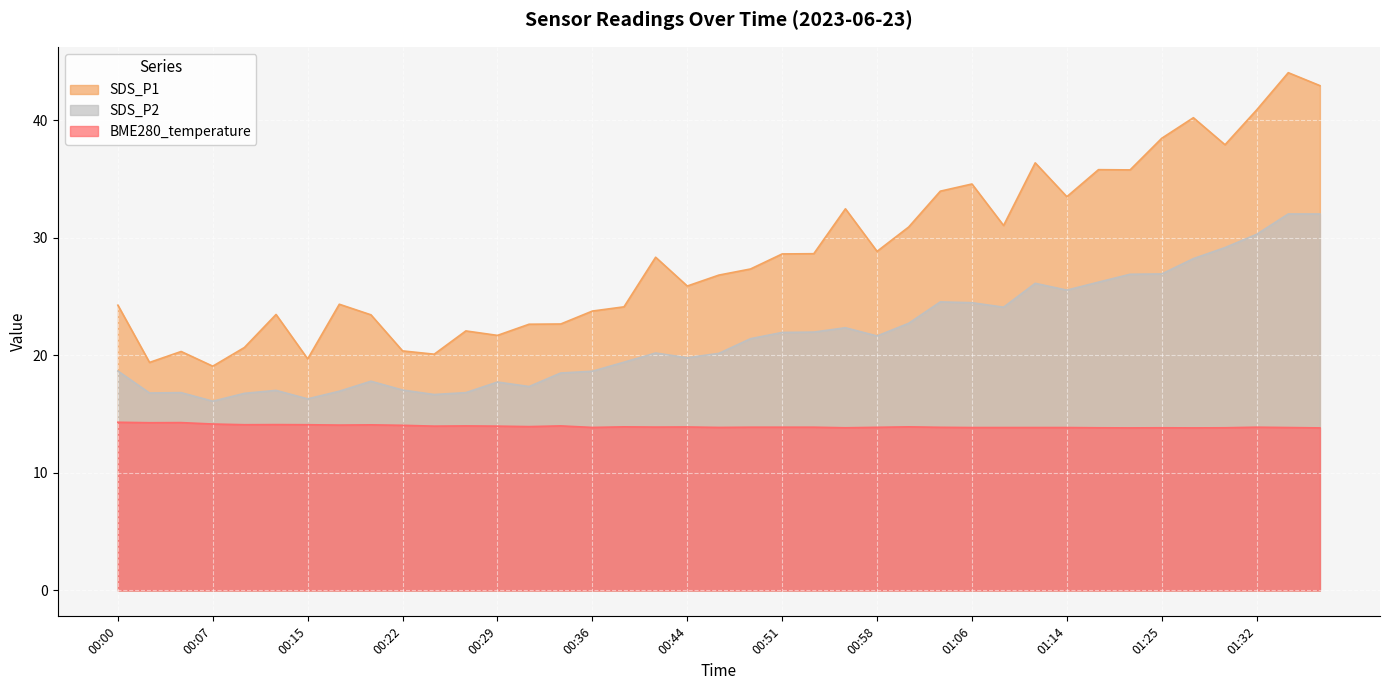

What is the label of the 27th point from the right?

00:29